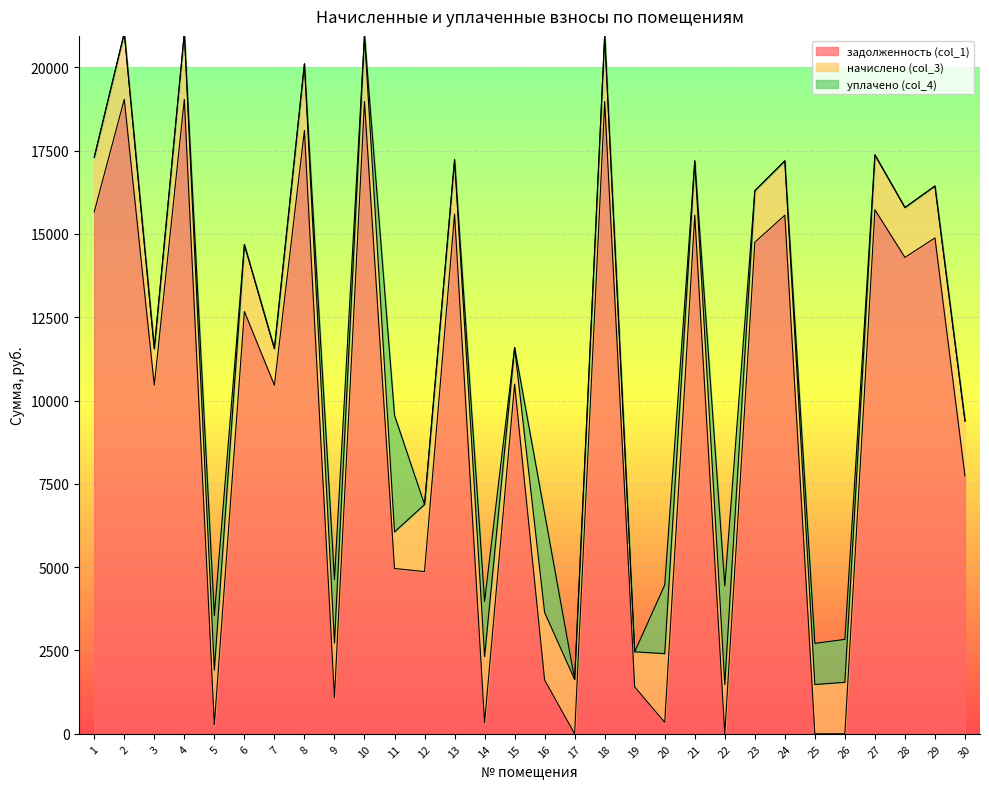

Which series has the widest spread of values?

задолженность (col_1)